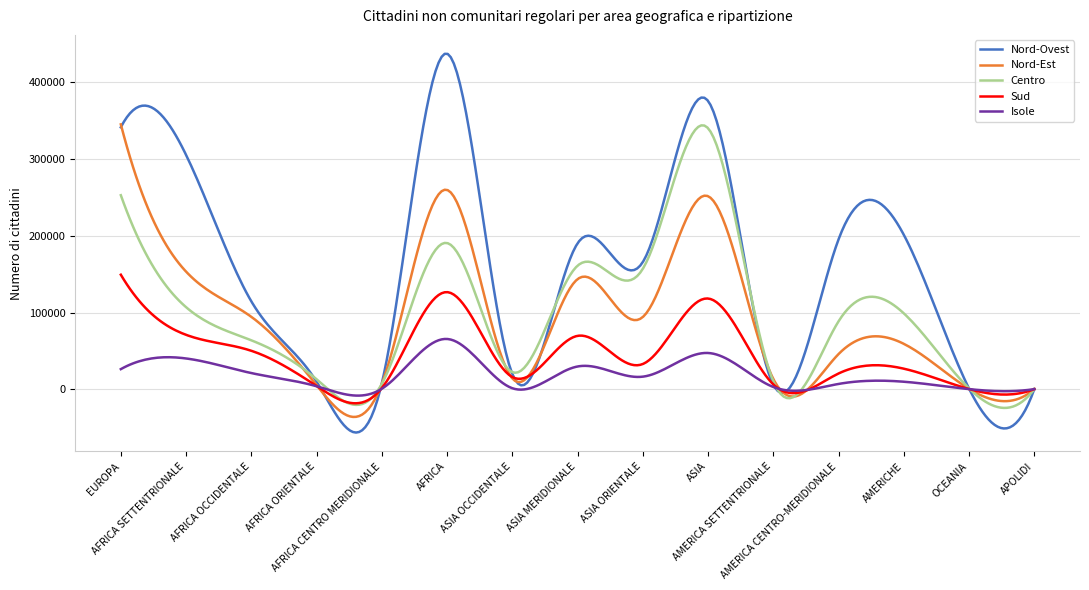

Which series has the largest total across all categories?

Nord-Ovest